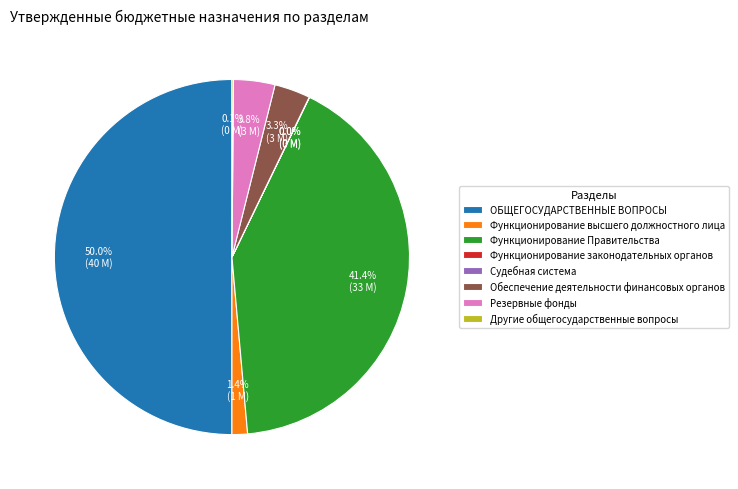

Does Функционирование Правительства account for over 50% of the chart?

No